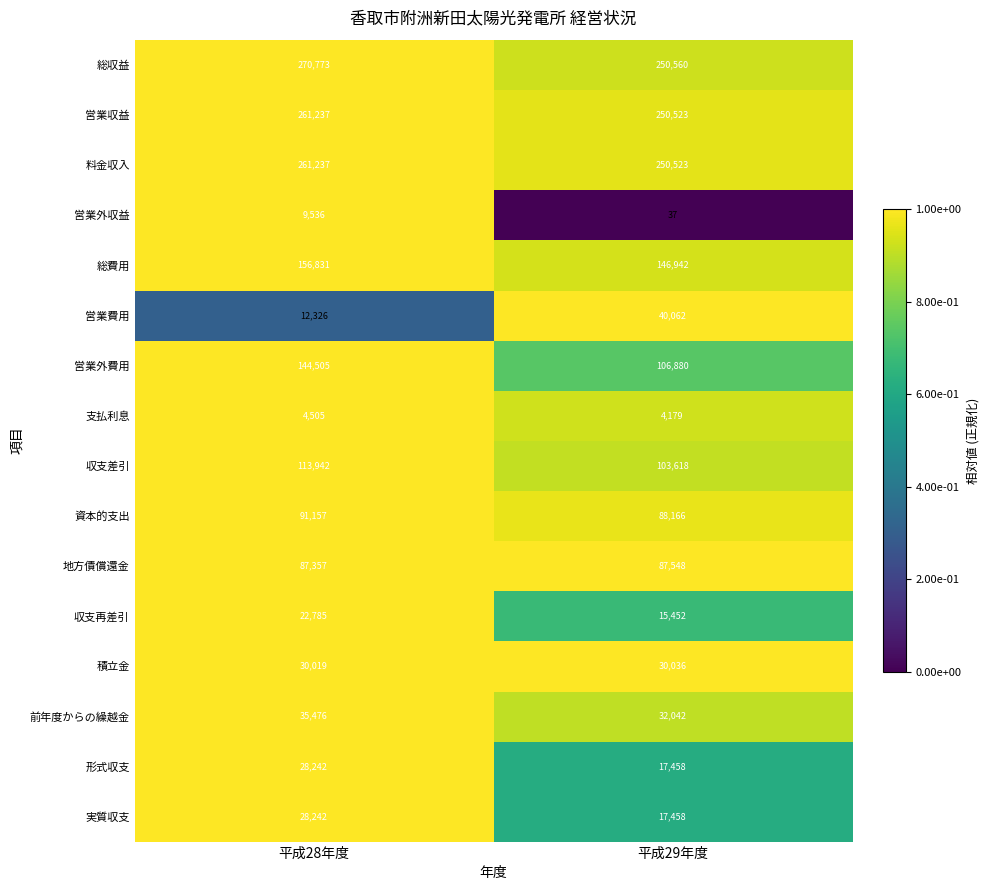

What is the difference between the 積立金 values at 平成29年度 and 平成28年度?

17